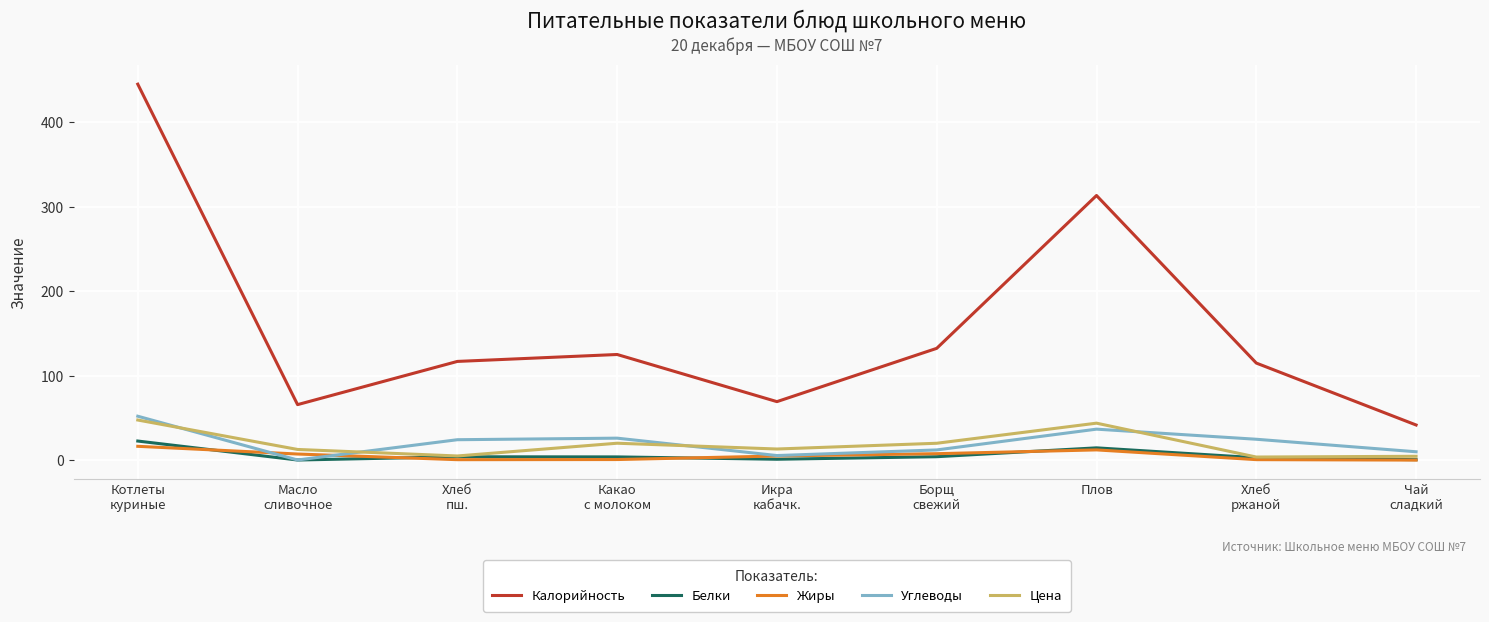

How many values in the Калорийность series exceed 116?

5